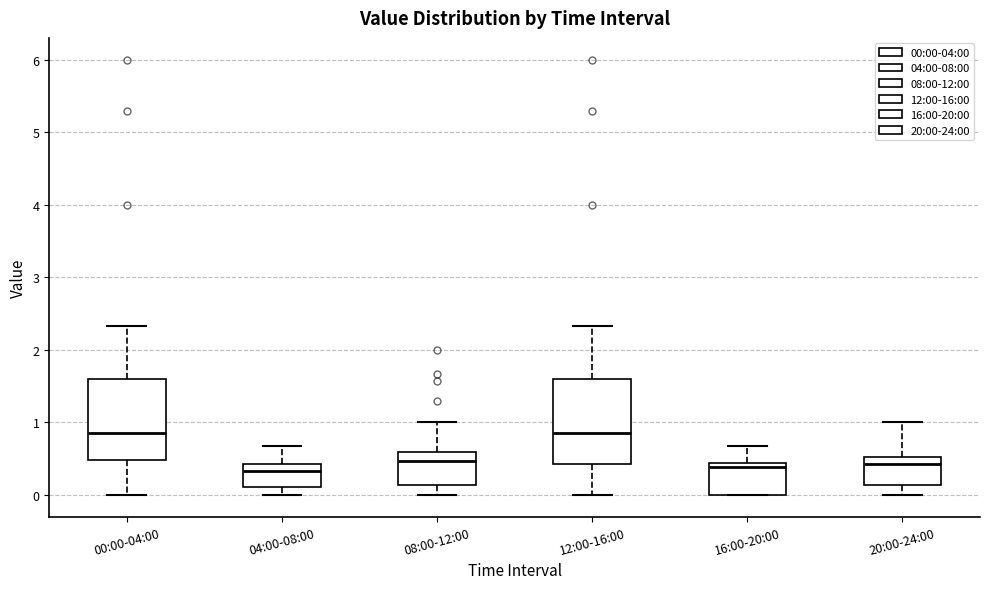

Where is the upper edge of the box for 20:00-24:00 on the y-axis? The values are not printed on the chart, so give them approximately, as read against the axis.

0.5